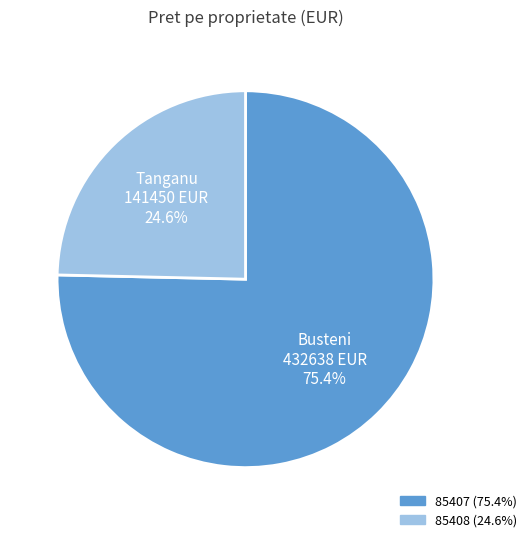

Which category accounts for the majority?

85407